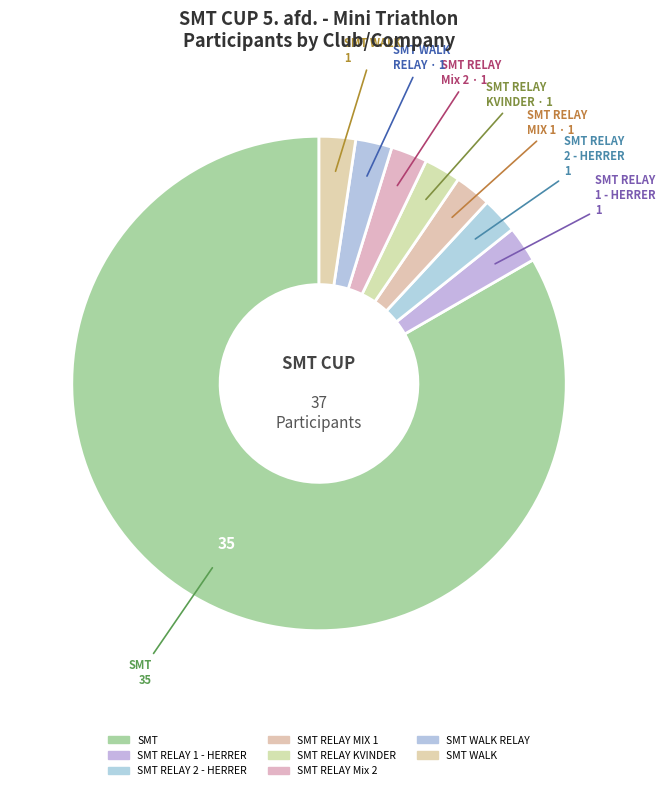

Rank the categories by value from lowest to highest.

SMT RELAY 1 - HERRER, SMT RELAY 2 - HERRER, SMT RELAY - MIX 1, SMT RELAY - KVINDER, SMT RELAY Mix 2, SMT WALK RELAY, SMT WALK, SMT